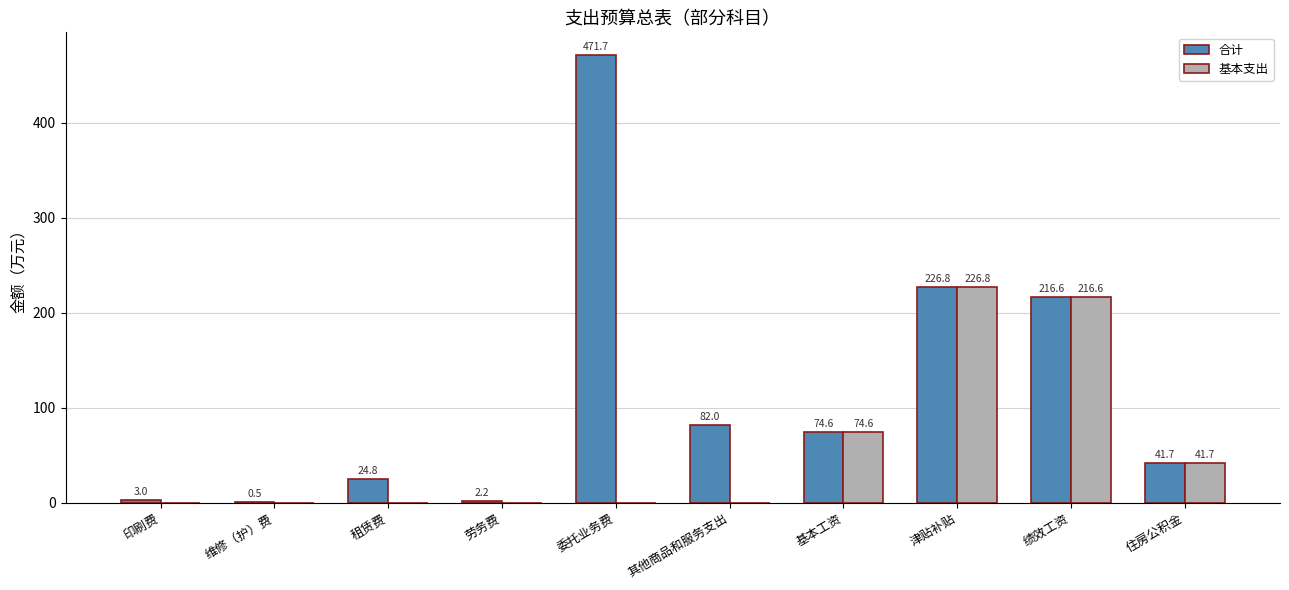

Between 其他商品和服务支出 and 基本工资, which series saw the biggest shift?

基本支出